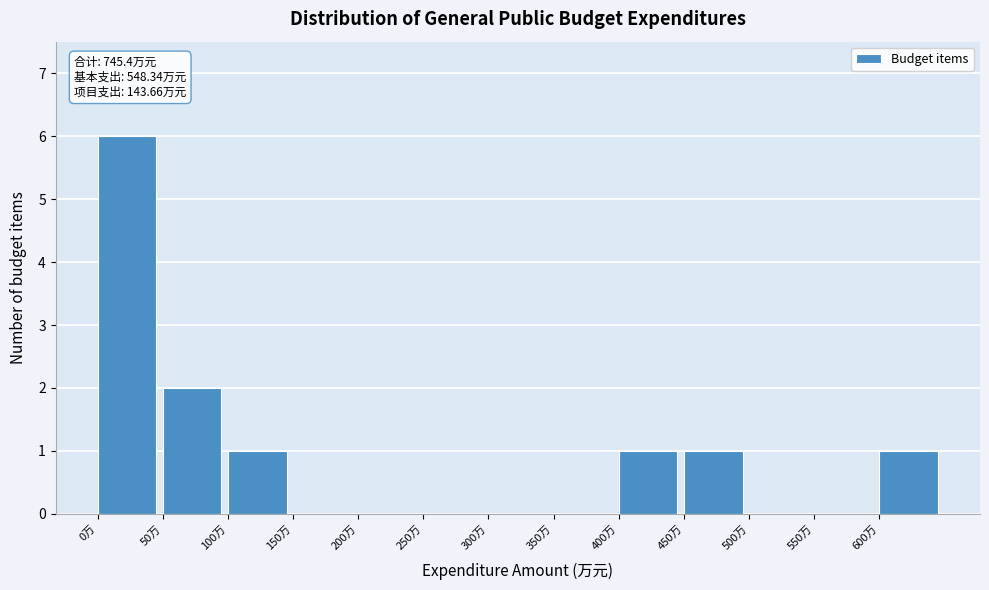

Which range on the x-axis has the tallest bar?

0 to 50